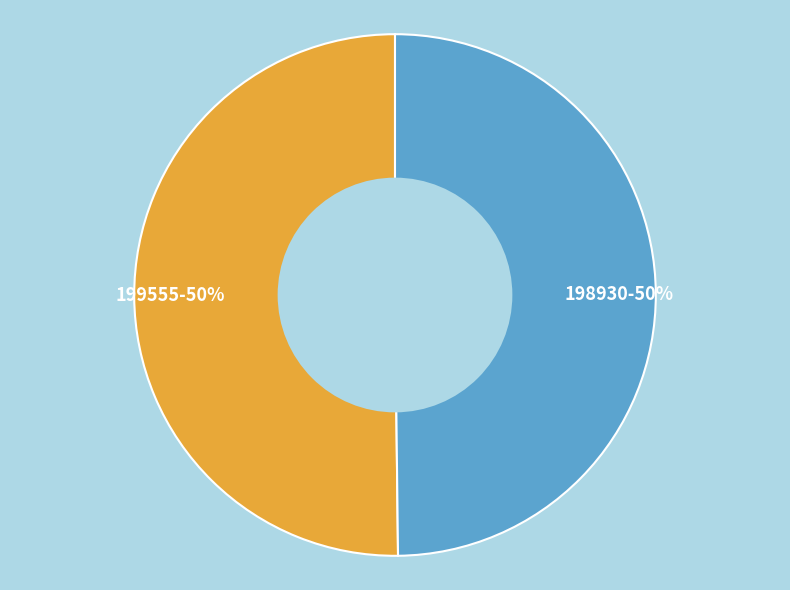

To the nearest percent, what is the average slice percentage?

50%